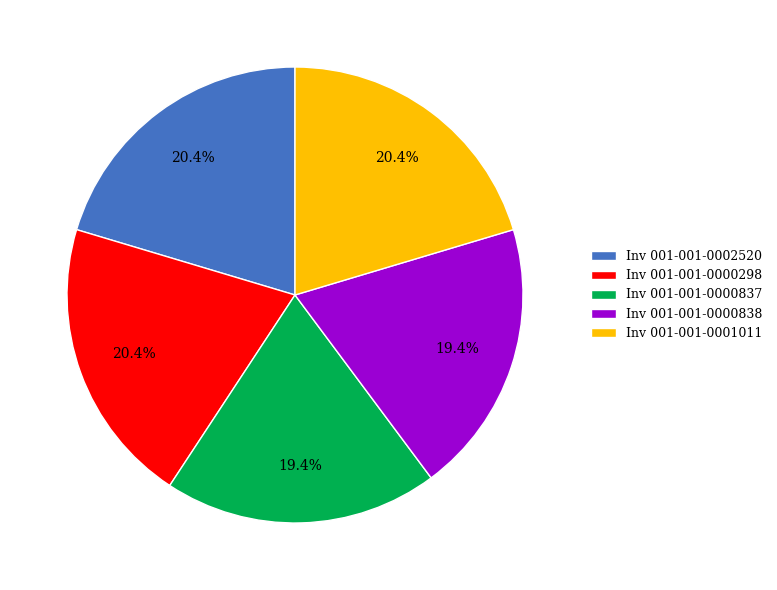

Is Inv 001-001-0001011 the majority of the pie?

No